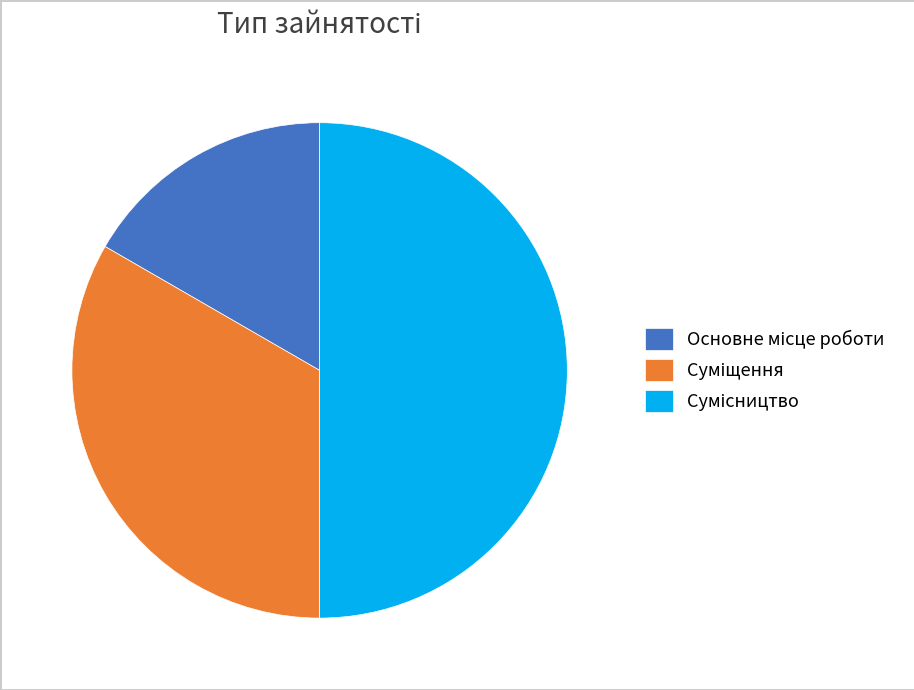

What is the smallest slice in the pie chart?

Основне місце роботи